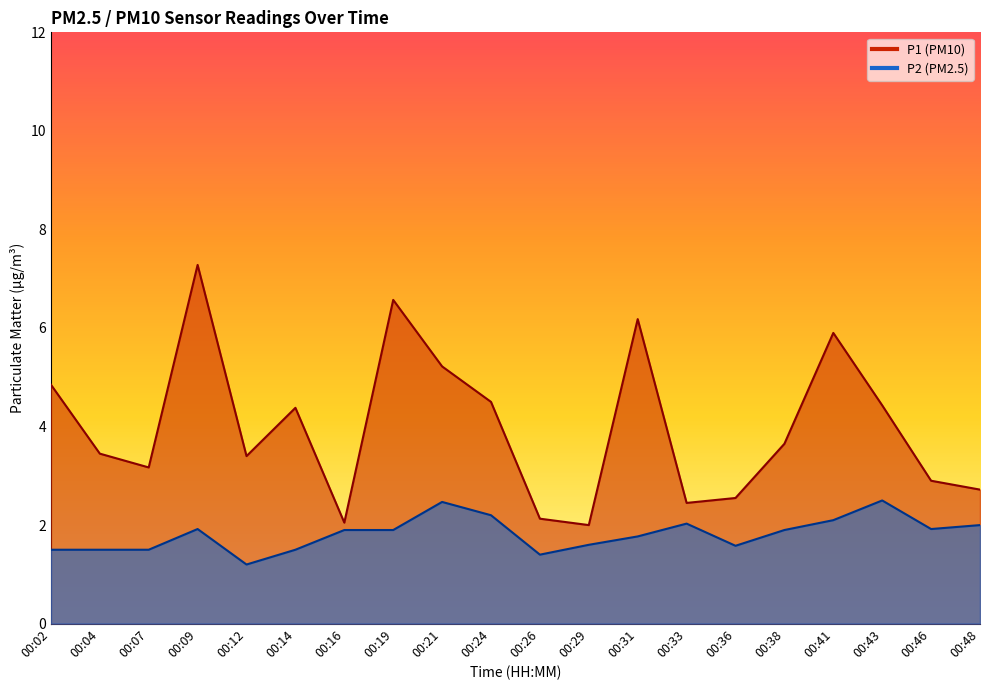

Is it true that P1 equals 6.6 at 00:19?

True